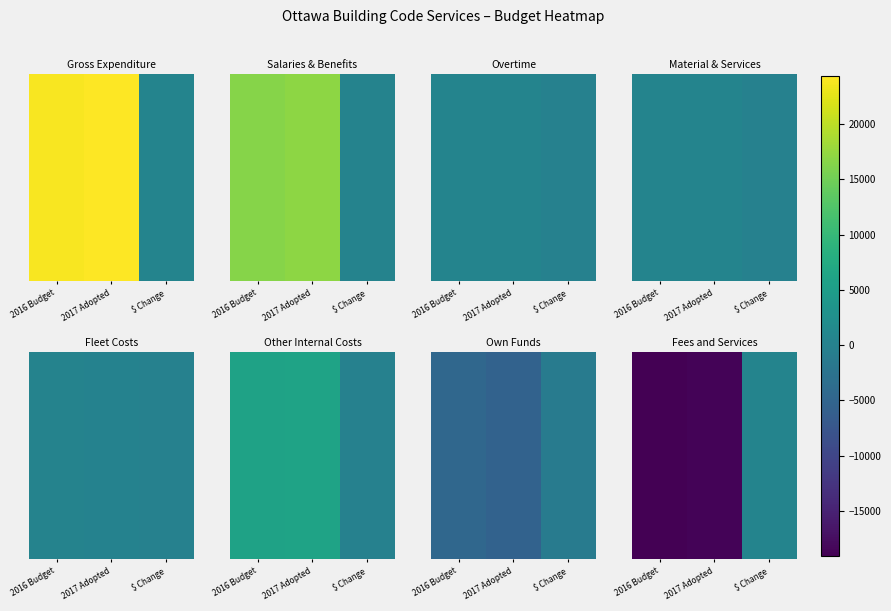

Which label corresponds to the smallest value in the chart?

2016 Budget